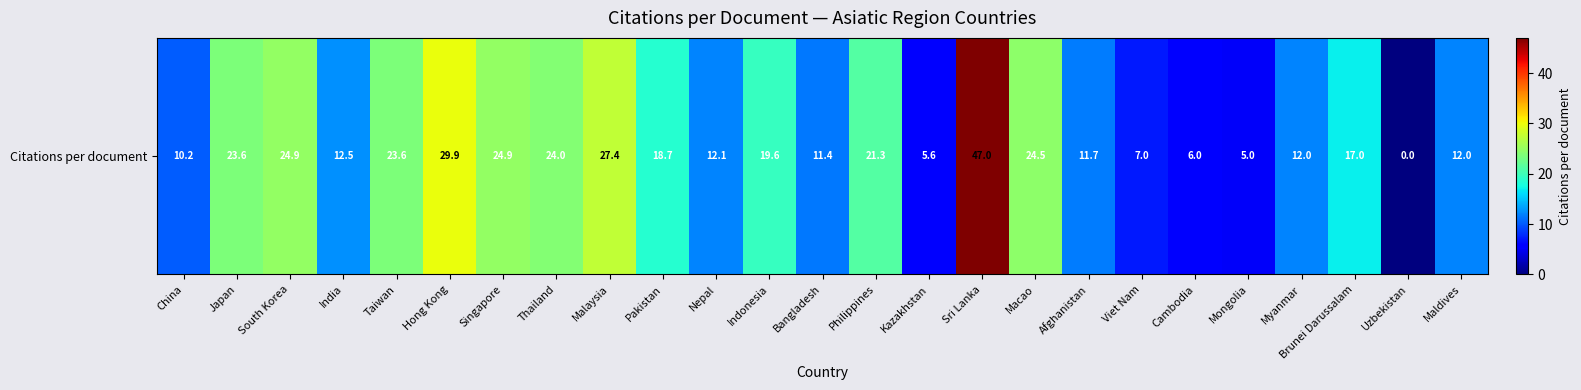

What is the difference between the second highest and minimum values?

29.9